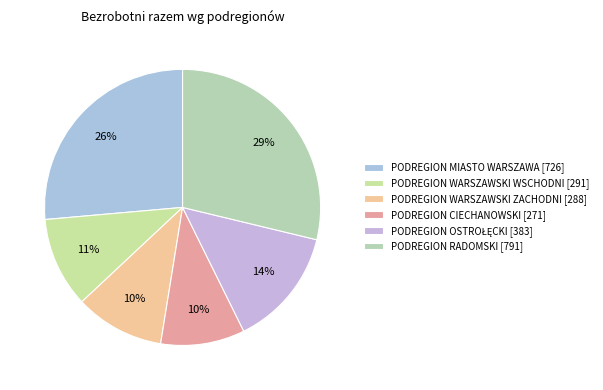

How many slices are in this pie chart?

6